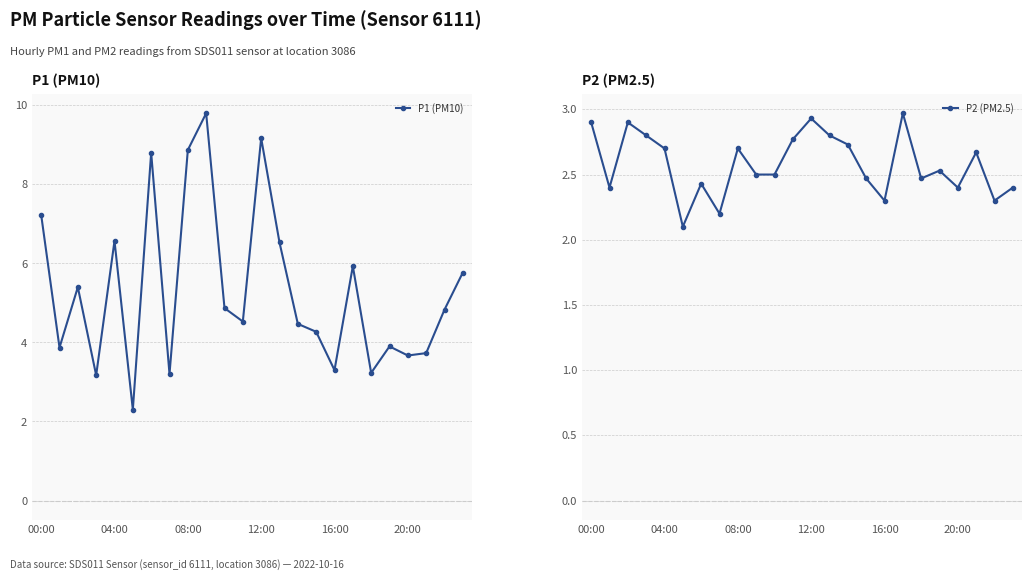

Reading left to right, transcribe all the data shown in this chart.

P1 (PM10): 7.2	3.9	5.4	3.2	6.6	2.3	8.8	3.2	8.9	9.8	4.9	4.5	9.2	6.5	4.5	4.3	3.3	5.9	3.2	3.9	3.7	3.7	4.8	5.8
P2 (PM2.5): 2.9	2.4	2.9	2.8	2.7	2.1	2.4	2.2	2.7	2.5	2.5	2.8	2.9	2.8	2.7	2.5	2.3	3.0	2.5	2.5	2.4	2.7	2.3	2.4